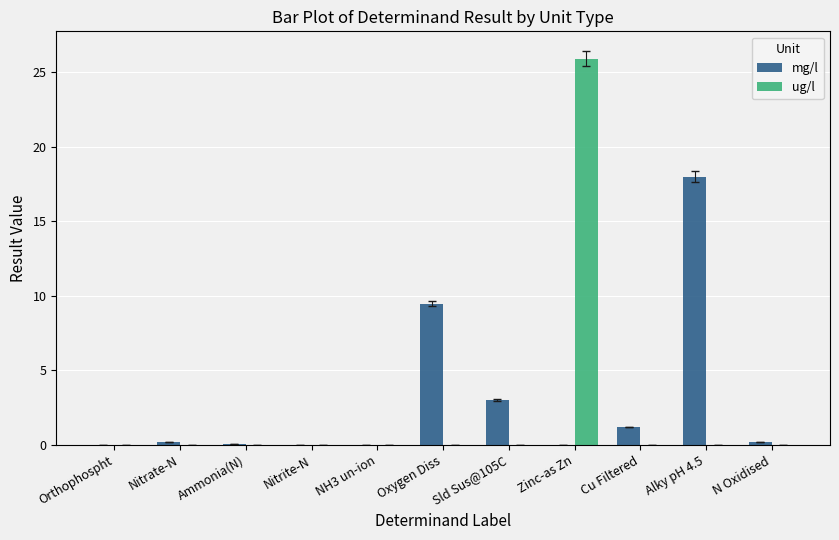

What is the highest value of the ug/l series?

25.9